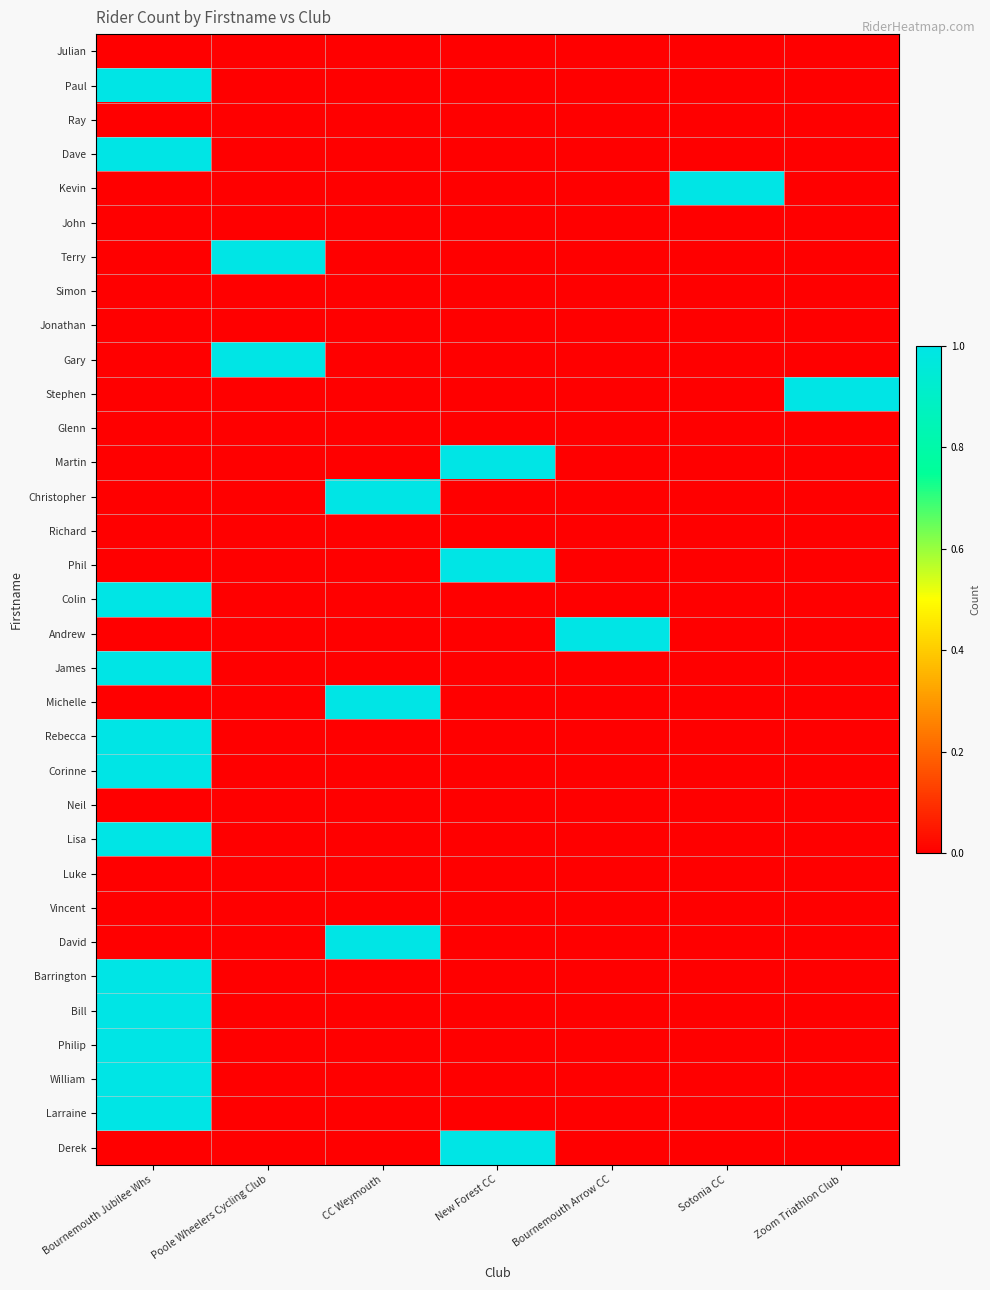

Reading left to right, list all the values displayed in this chart.

Julian: Bournemouth Jubilee Whs=0	Poole Wheelers Cycling Club=0	CC Weymouth=0	New Forest CC=0	Bournemouth Arrow CC=0	Sotonia CC=0	Zoom Triathlon Club=0
Paul: Bournemouth Jubilee Whs=1	Poole Wheelers Cycling Club=0	CC Weymouth=0	New Forest CC=0	Bournemouth Arrow CC=0	Sotonia CC=0	Zoom Triathlon Club=0
Ray: Bournemouth Jubilee Whs=0	Poole Wheelers Cycling Club=0	CC Weymouth=0	New Forest CC=0	Bournemouth Arrow CC=0	Sotonia CC=0	Zoom Triathlon Club=0
Dave: Bournemouth Jubilee Whs=1	Poole Wheelers Cycling Club=0	CC Weymouth=0	New Forest CC=0	Bournemouth Arrow CC=0	Sotonia CC=0	Zoom Triathlon Club=0
Kevin: Bournemouth Jubilee Whs=0	Poole Wheelers Cycling Club=0	CC Weymouth=0	New Forest CC=0	Bournemouth Arrow CC=0	Sotonia CC=1	Zoom Triathlon Club=0
John: Bournemouth Jubilee Whs=0	Poole Wheelers Cycling Club=0	CC Weymouth=0	New Forest CC=0	Bournemouth Arrow CC=0	Sotonia CC=0	Zoom Triathlon Club=0
Terry: Bournemouth Jubilee Whs=0	Poole Wheelers Cycling Club=1	CC Weymouth=0	New Forest CC=0	Bournemouth Arrow CC=0	Sotonia CC=0	Zoom Triathlon Club=0
Simon: Bournemouth Jubilee Whs=0	Poole Wheelers Cycling Club=0	CC Weymouth=0	New Forest CC=0	Bournemouth Arrow CC=0	Sotonia CC=0	Zoom Triathlon Club=0
Jonathan: Bournemouth Jubilee Whs=0	Poole Wheelers Cycling Club=0	CC Weymouth=0	New Forest CC=0	Bournemouth Arrow CC=0	Sotonia CC=0	Zoom Triathlon Club=0
Gary: Bournemouth Jubilee Whs=0	Poole Wheelers Cycling Club=1	CC Weymouth=0	New Forest CC=0	Bournemouth Arrow CC=0	Sotonia CC=0	Zoom Triathlon Club=0
Stephen: Bournemouth Jubilee Whs=0	Poole Wheelers Cycling Club=0	CC Weymouth=0	New Forest CC=0	Bournemouth Arrow CC=0	Sotonia CC=0	Zoom Triathlon Club=1
Glenn: Bournemouth Jubilee Whs=0	Poole Wheelers Cycling Club=0	CC Weymouth=0	New Forest CC=0	Bournemouth Arrow CC=0	Sotonia CC=0	Zoom Triathlon Club=0
Martin: Bournemouth Jubilee Whs=0	Poole Wheelers Cycling Club=0	CC Weymouth=0	New Forest CC=1	Bournemouth Arrow CC=0	Sotonia CC=0	Zoom Triathlon Club=0
Christopher: Bournemouth Jubilee Whs=0	Poole Wheelers Cycling Club=0	CC Weymouth=1	New Forest CC=0	Bournemouth Arrow CC=0	Sotonia CC=0	Zoom Triathlon Club=0
Richard: Bournemouth Jubilee Whs=0	Poole Wheelers Cycling Club=0	CC Weymouth=0	New Forest CC=0	Bournemouth Arrow CC=0	Sotonia CC=0	Zoom Triathlon Club=0
Phil: Bournemouth Jubilee Whs=0	Poole Wheelers Cycling Club=0	CC Weymouth=0	New Forest CC=1	Bournemouth Arrow CC=0	Sotonia CC=0	Zoom Triathlon Club=0
Colin: Bournemouth Jubilee Whs=1	Poole Wheelers Cycling Club=0	CC Weymouth=0	New Forest CC=0	Bournemouth Arrow CC=0	Sotonia CC=0	Zoom Triathlon Club=0
Andrew: Bournemouth Jubilee Whs=0	Poole Wheelers Cycling Club=0	CC Weymouth=0	New Forest CC=0	Bournemouth Arrow CC=1	Sotonia CC=0	Zoom Triathlon Club=0
James: Bournemouth Jubilee Whs=1	Poole Wheelers Cycling Club=0	CC Weymouth=0	New Forest CC=0	Bournemouth Arrow CC=0	Sotonia CC=0	Zoom Triathlon Club=0
Michelle: Bournemouth Jubilee Whs=0	Poole Wheelers Cycling Club=0	CC Weymouth=1	New Forest CC=0	Bournemouth Arrow CC=0	Sotonia CC=0	Zoom Triathlon Club=0
Rebecca: Bournemouth Jubilee Whs=1	Poole Wheelers Cycling Club=0	CC Weymouth=0	New Forest CC=0	Bournemouth Arrow CC=0	Sotonia CC=0	Zoom Triathlon Club=0
Corinne: Bournemouth Jubilee Whs=1	Poole Wheelers Cycling Club=0	CC Weymouth=0	New Forest CC=0	Bournemouth Arrow CC=0	Sotonia CC=0	Zoom Triathlon Club=0
Neil: Bournemouth Jubilee Whs=0	Poole Wheelers Cycling Club=0	CC Weymouth=0	New Forest CC=0	Bournemouth Arrow CC=0	Sotonia CC=0	Zoom Triathlon Club=0
Lisa: Bournemouth Jubilee Whs=1	Poole Wheelers Cycling Club=0	CC Weymouth=0	New Forest CC=0	Bournemouth Arrow CC=0	Sotonia CC=0	Zoom Triathlon Club=0
Luke: Bournemouth Jubilee Whs=0	Poole Wheelers Cycling Club=0	CC Weymouth=0	New Forest CC=0	Bournemouth Arrow CC=0	Sotonia CC=0	Zoom Triathlon Club=0
Vincent: Bournemouth Jubilee Whs=0	Poole Wheelers Cycling Club=0	CC Weymouth=0	New Forest CC=0	Bournemouth Arrow CC=0	Sotonia CC=0	Zoom Triathlon Club=0
David: Bournemouth Jubilee Whs=0	Poole Wheelers Cycling Club=0	CC Weymouth=1	New Forest CC=0	Bournemouth Arrow CC=0	Sotonia CC=0	Zoom Triathlon Club=0
Barrington: Bournemouth Jubilee Whs=1	Poole Wheelers Cycling Club=0	CC Weymouth=0	New Forest CC=0	Bournemouth Arrow CC=0	Sotonia CC=0	Zoom Triathlon Club=0
Bill: Bournemouth Jubilee Whs=1	Poole Wheelers Cycling Club=0	CC Weymouth=0	New Forest CC=0	Bournemouth Arrow CC=0	Sotonia CC=0	Zoom Triathlon Club=0
Philip: Bournemouth Jubilee Whs=1	Poole Wheelers Cycling Club=0	CC Weymouth=0	New Forest CC=0	Bournemouth Arrow CC=0	Sotonia CC=0	Zoom Triathlon Club=0
William: Bournemouth Jubilee Whs=1	Poole Wheelers Cycling Club=0	CC Weymouth=0	New Forest CC=0	Bournemouth Arrow CC=0	Sotonia CC=0	Zoom Triathlon Club=0
Larraine: Bournemouth Jubilee Whs=1	Poole Wheelers Cycling Club=0	CC Weymouth=0	New Forest CC=0	Bournemouth Arrow CC=0	Sotonia CC=0	Zoom Triathlon Club=0
Derek: Bournemouth Jubilee Whs=0	Poole Wheelers Cycling Club=0	CC Weymouth=0	New Forest CC=1	Bournemouth Arrow CC=0	Sotonia CC=0	Zoom Triathlon Club=0